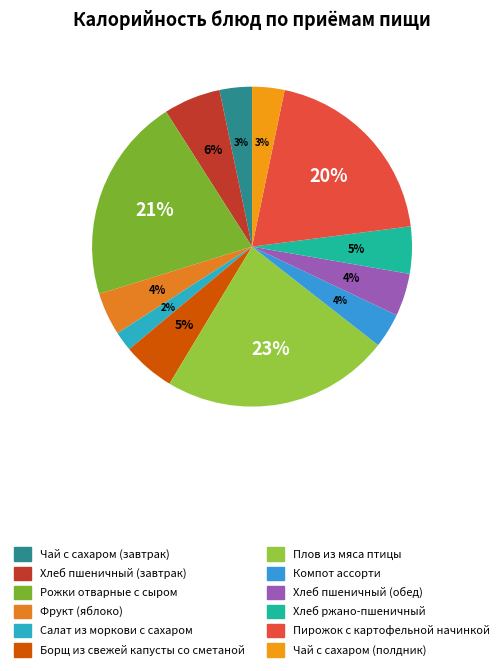

Is it true that Плов из мяса птицы is 15% of the pie?

False